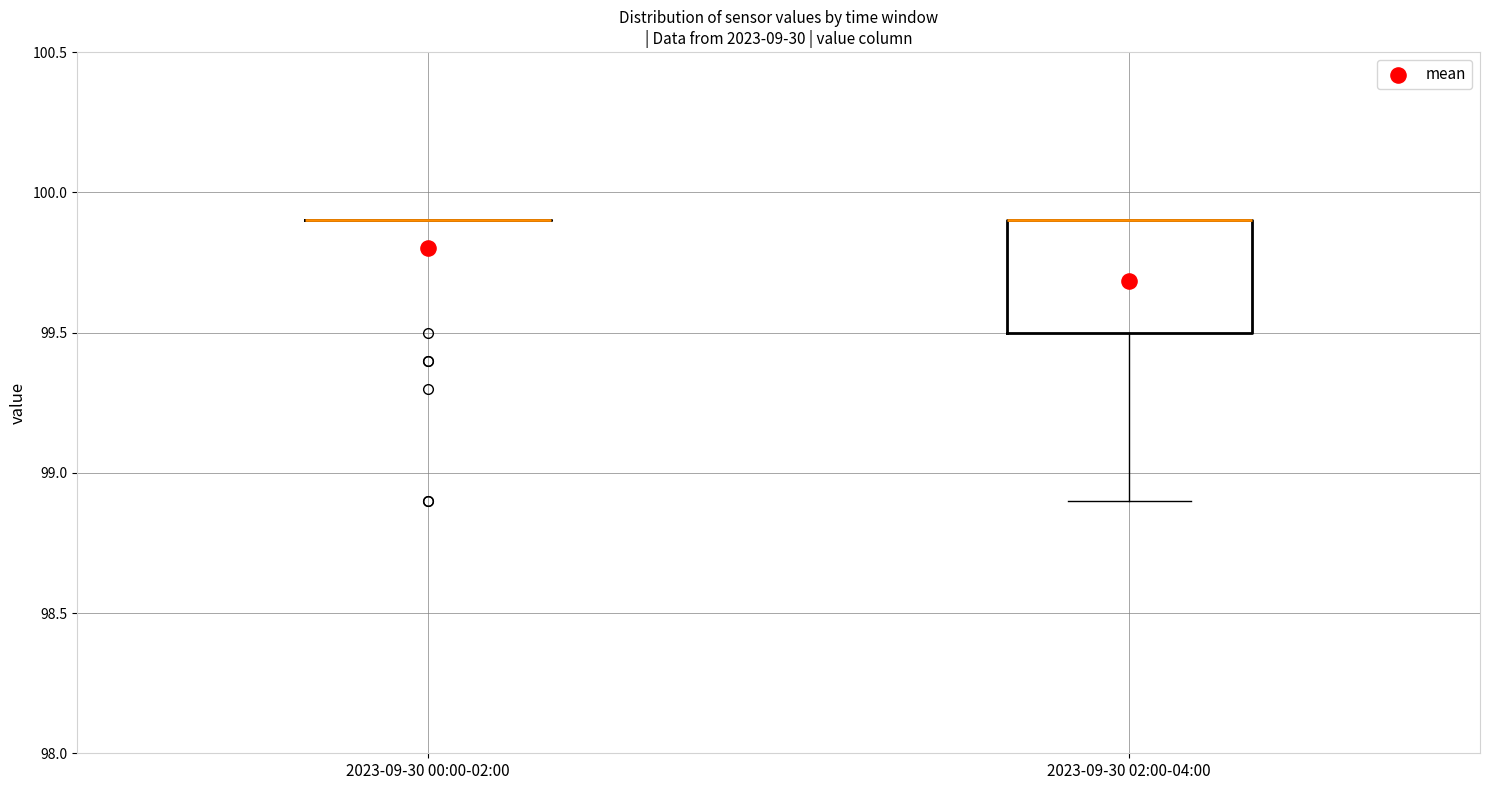

Which box is the tallest, from its lower edge to its upper edge?

2023-09-30 02:00-04:00